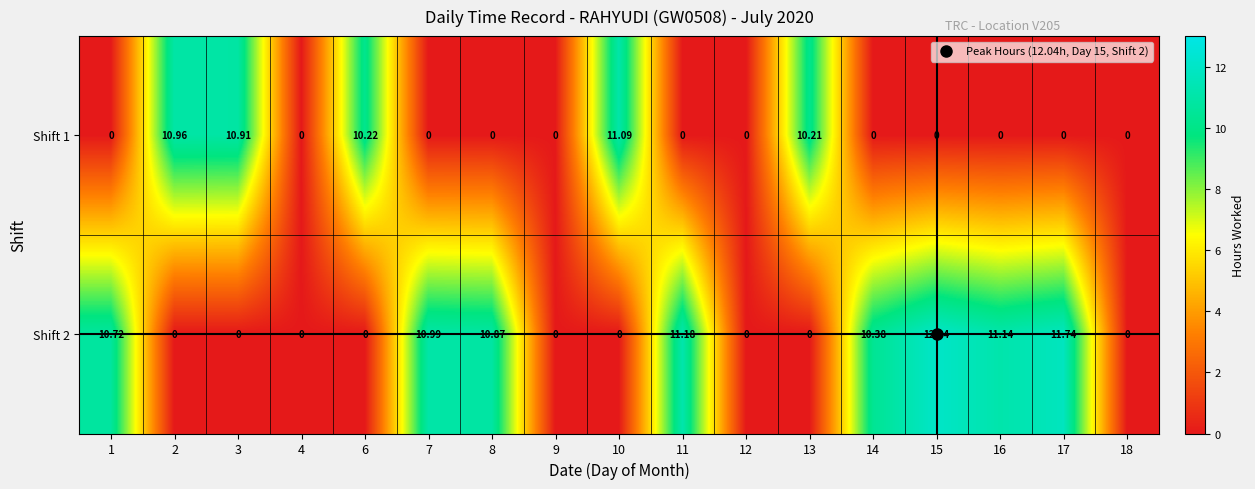

Is the value of Shift 1 at 6 greater than the value of Shift 2 at 18?

Yes